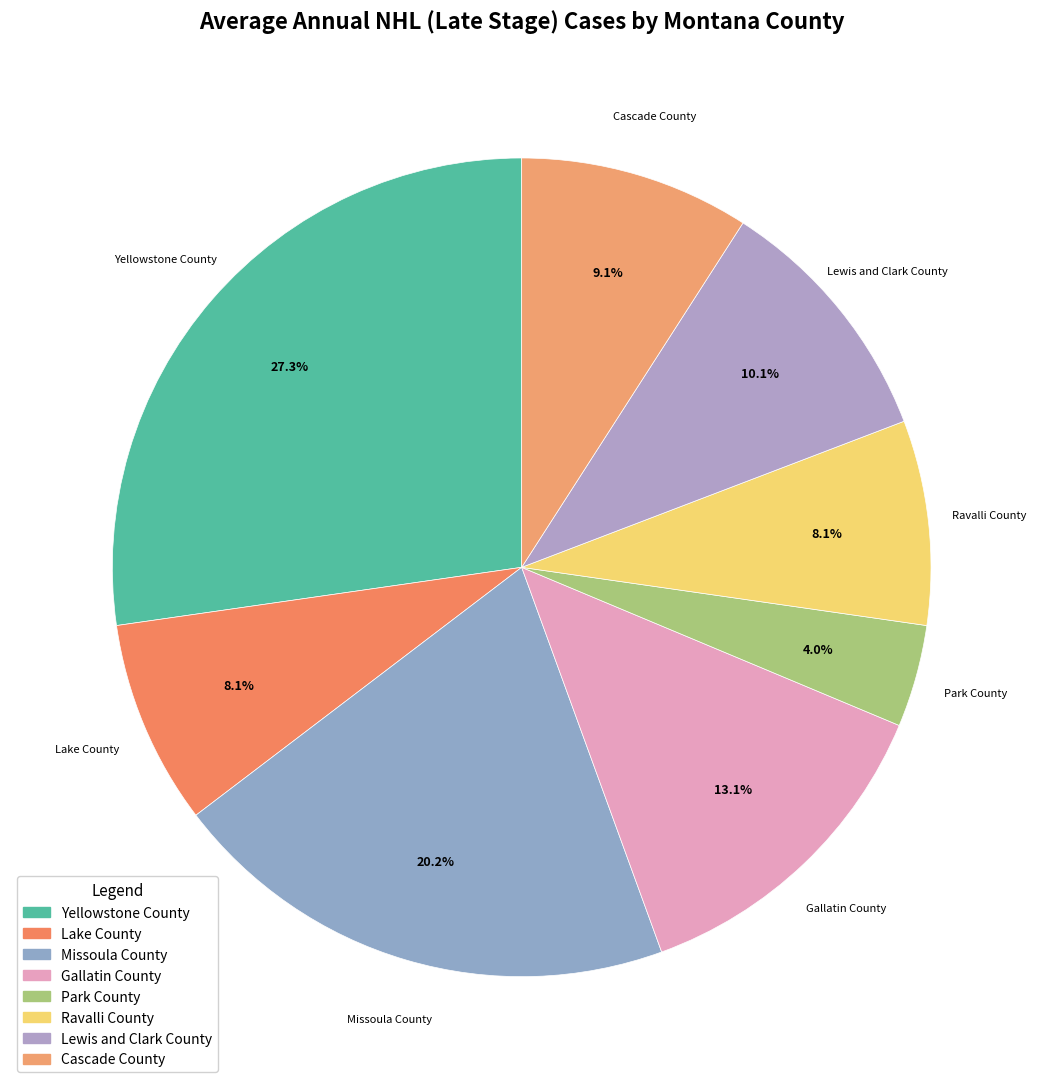

Between Lake County and Gallatin County, which is larger?

Gallatin County